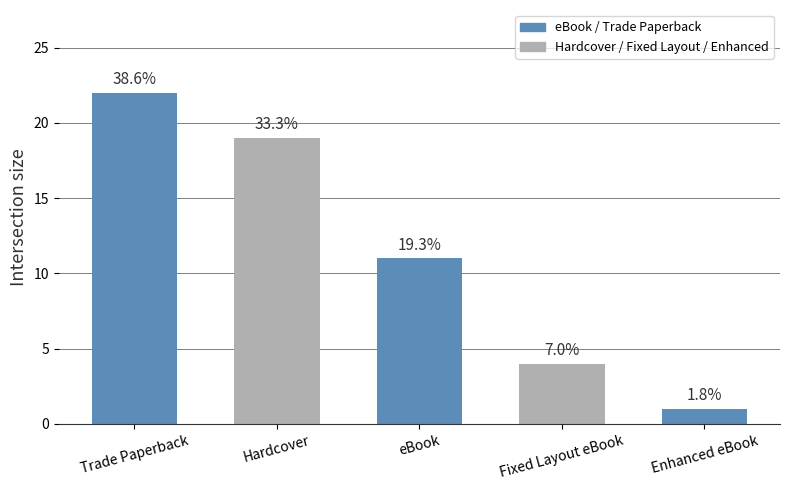

How many bars are there in total?

5